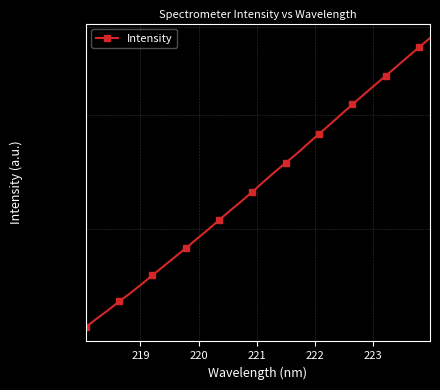

What is the smallest value displayed?

2339.4